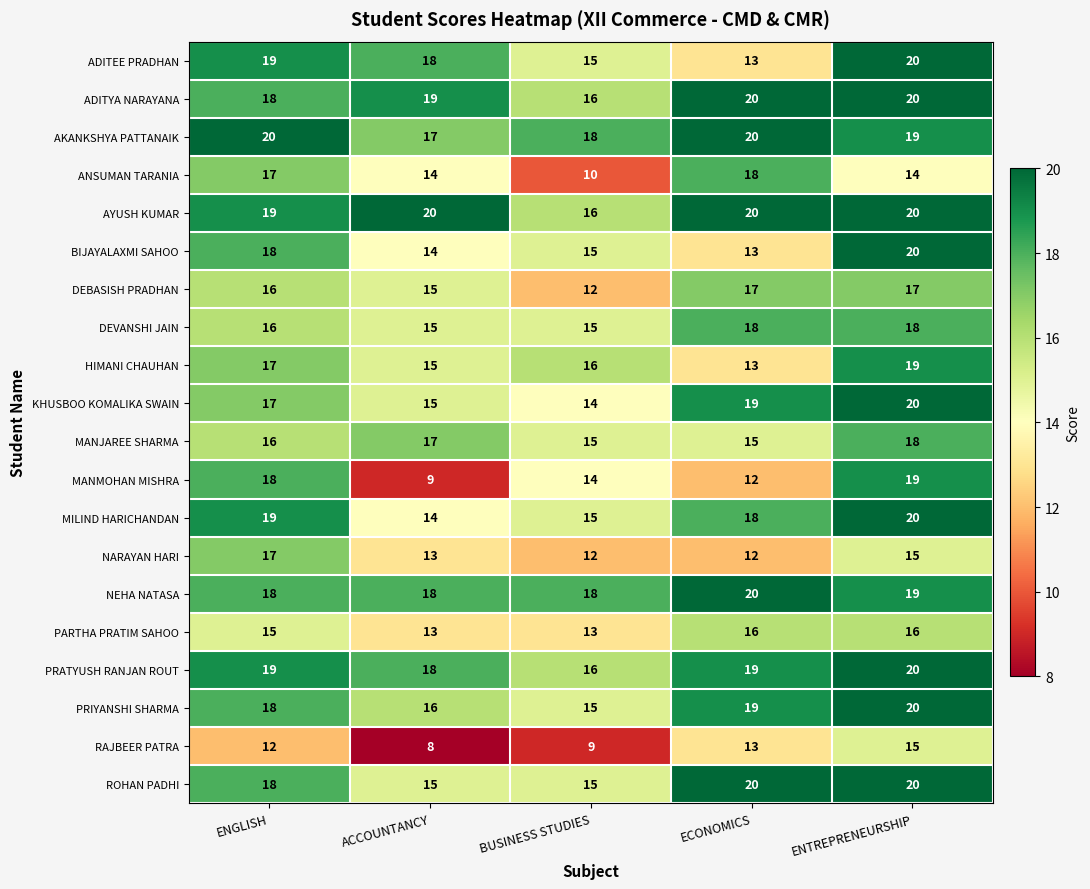

How many data points does each series have?

5